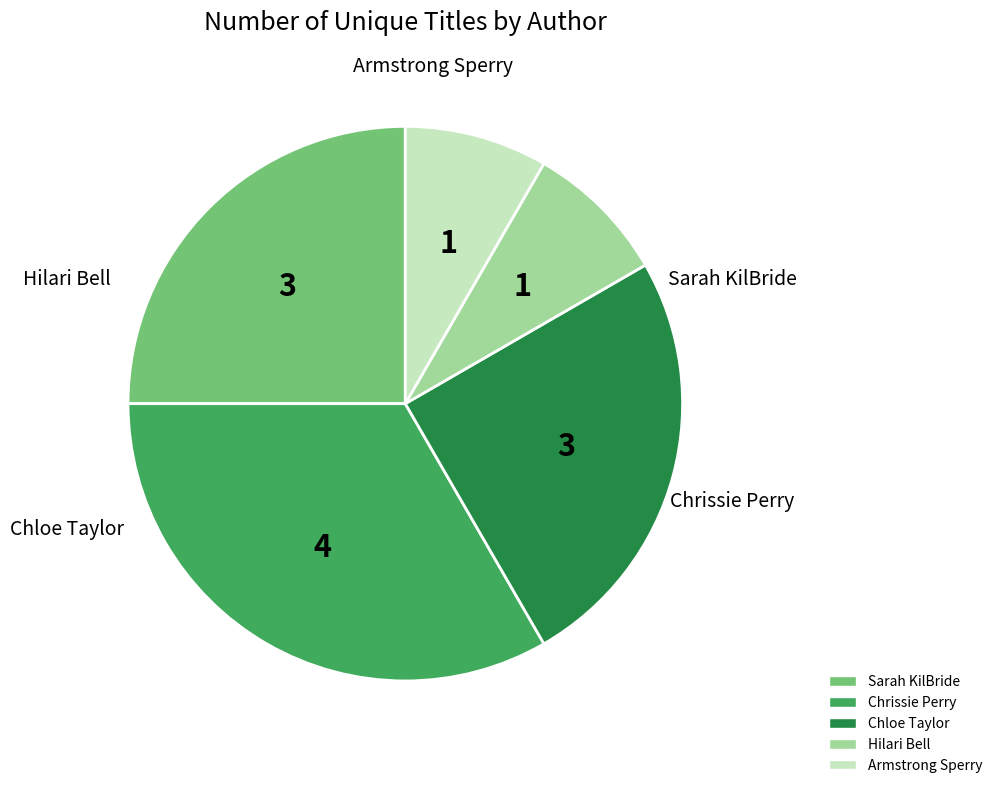

True or false: Chloe Taylor accounts for 19% of the total.

False